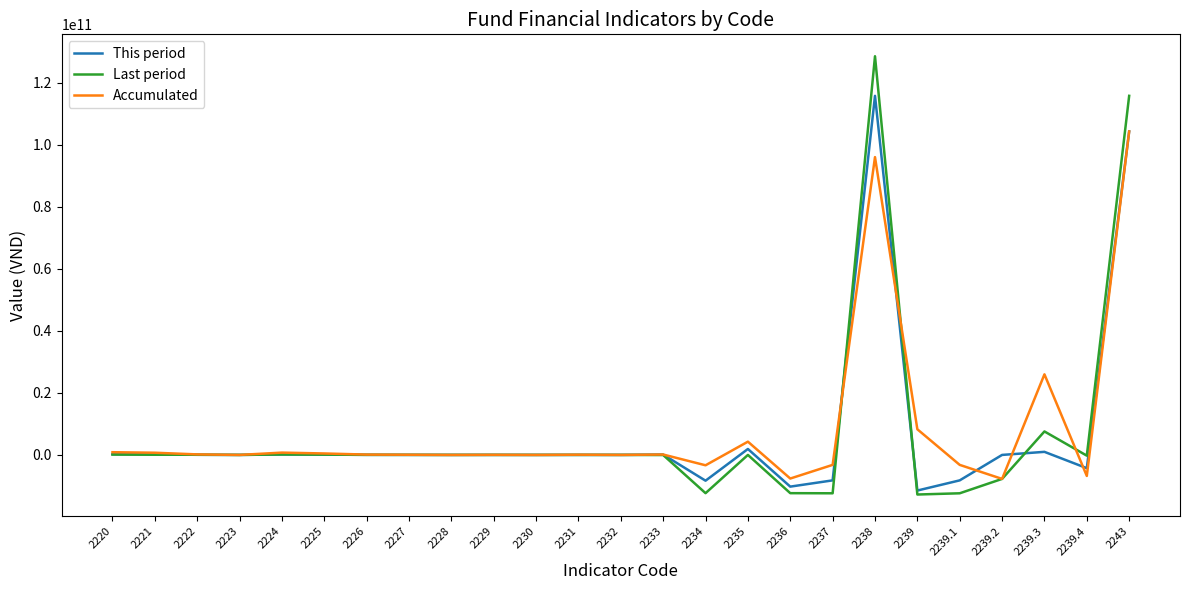

What position from the left is 2235?

16